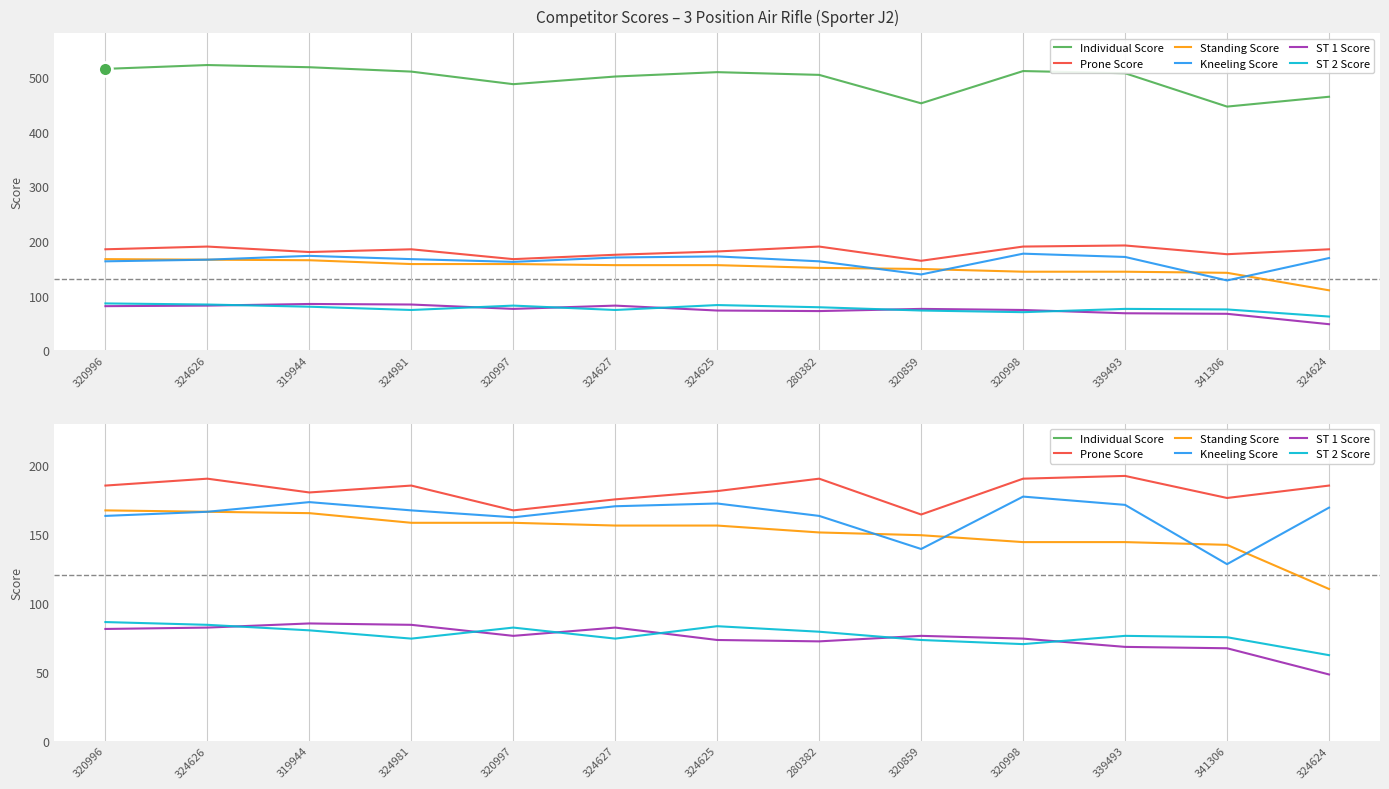

True or false: Individual Score and ST 2 Score cross at least once.

False